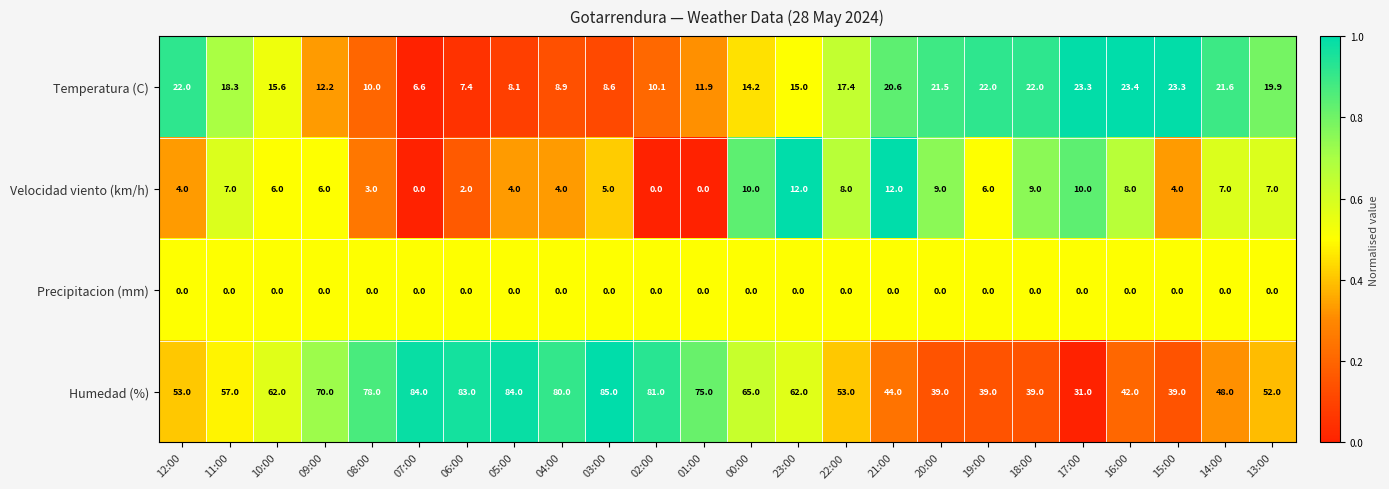

List the series in order of their peak value, lowest first.

Precipitacion (mm), Velocidad viento (km/h), Temperatura (C), Humedad (%)